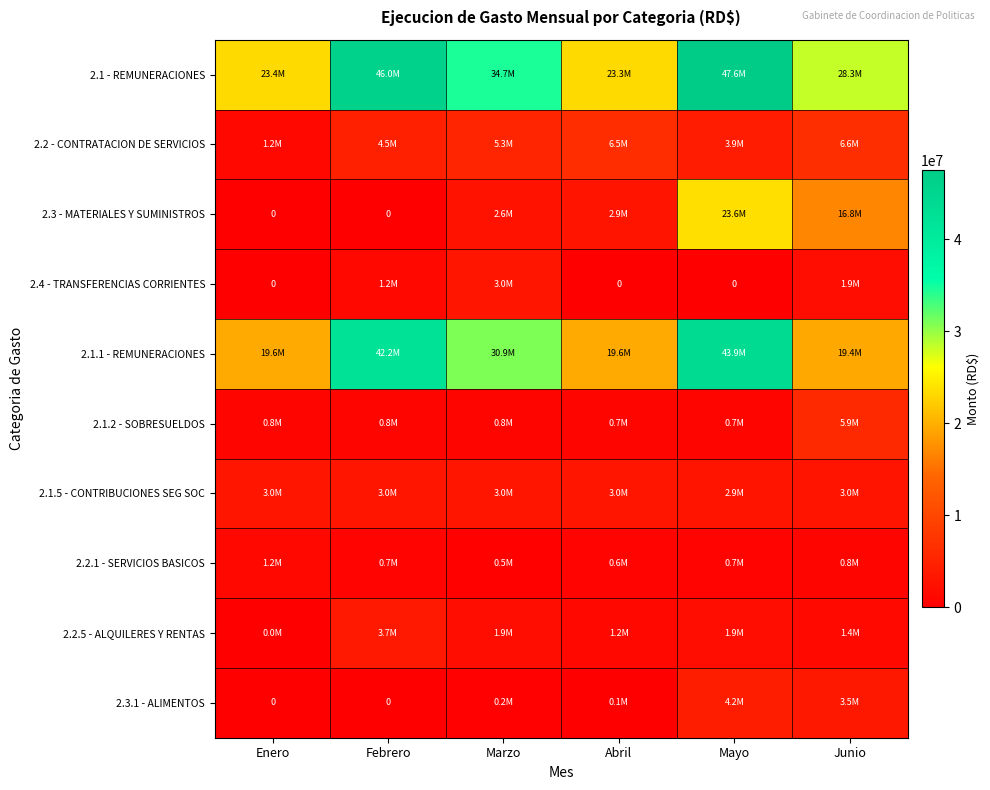

At which label does 2.4 - TRANSFERENCIAS CORRIENTES reach its peak?

Marzo